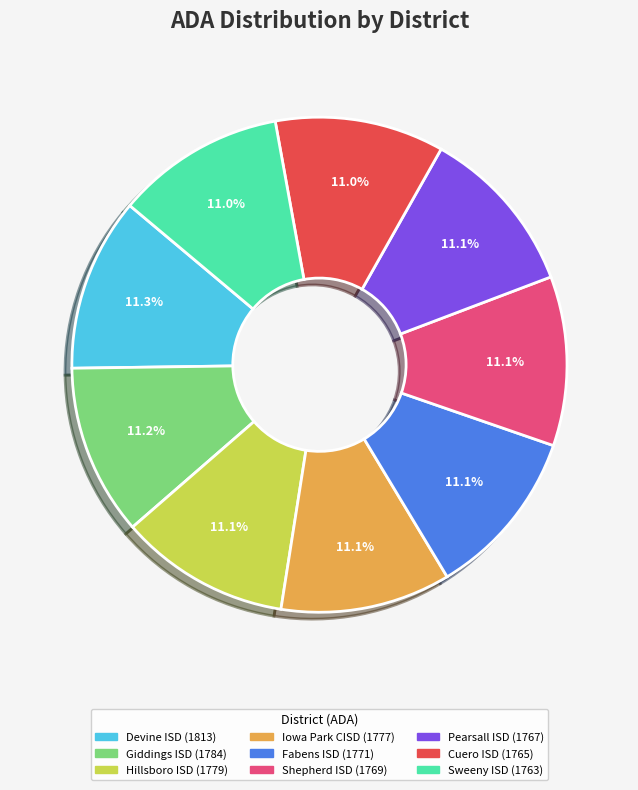

Does any single category account for the majority?

No